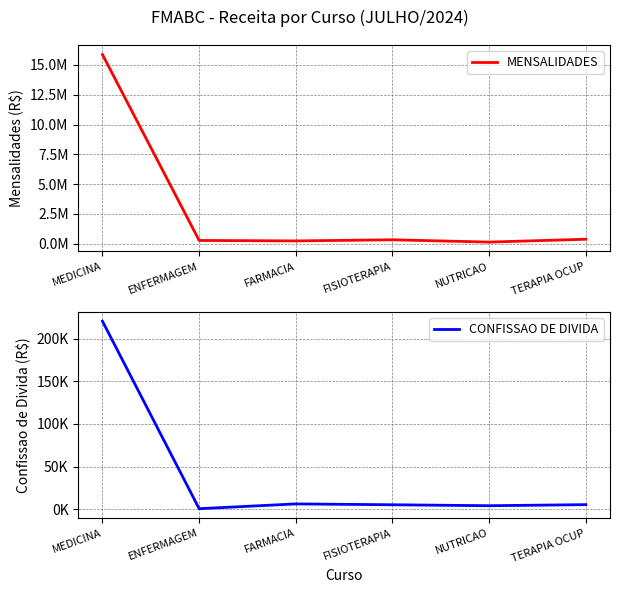

What is the value of the CONFISSAO DE DIVIDA point at the 2nd from the left?

784.8